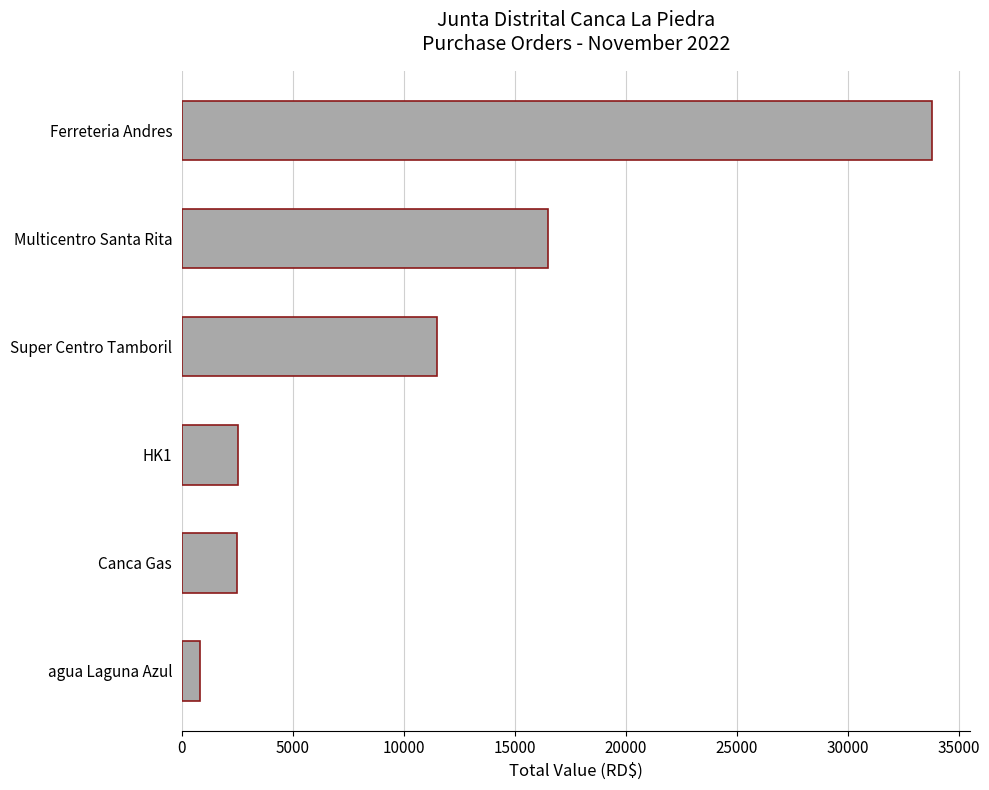

What is the greatest value displayed?

33805